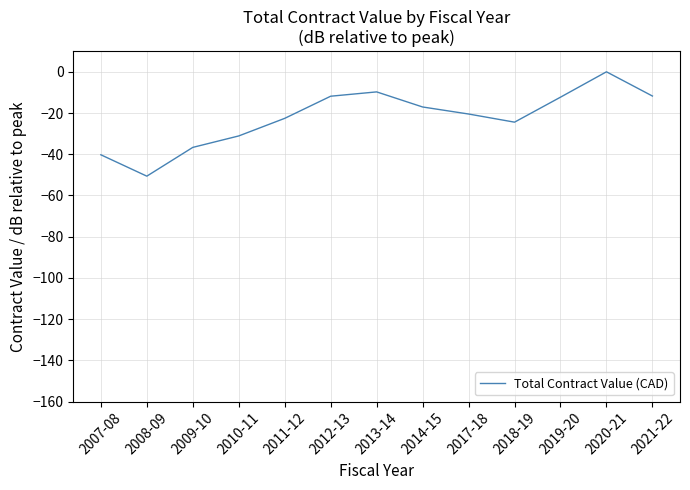

Between 2018-19 and 2011-12, which is larger?

2011-12